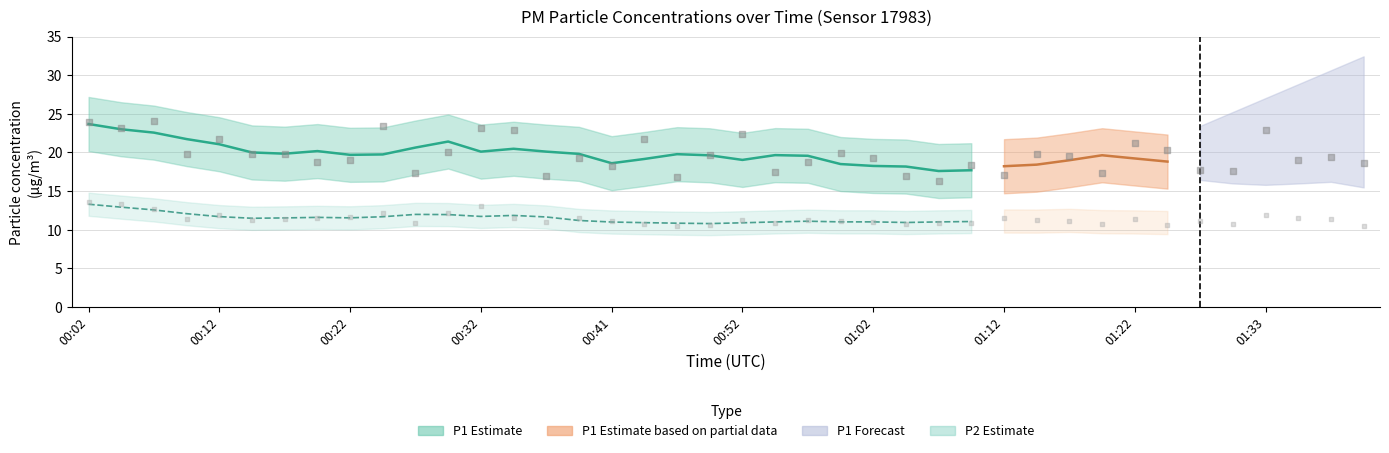

At how many categories does at least one series exceed 19?

23